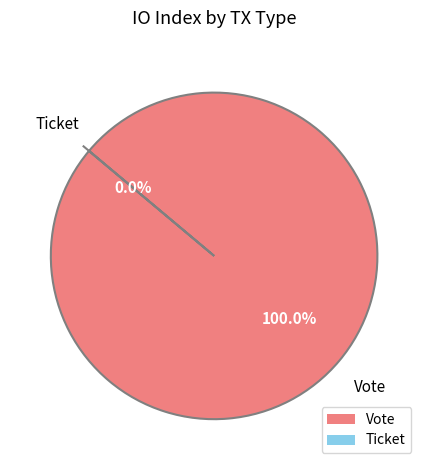

What is the total percentage of Ticket and Vote?

100.0%